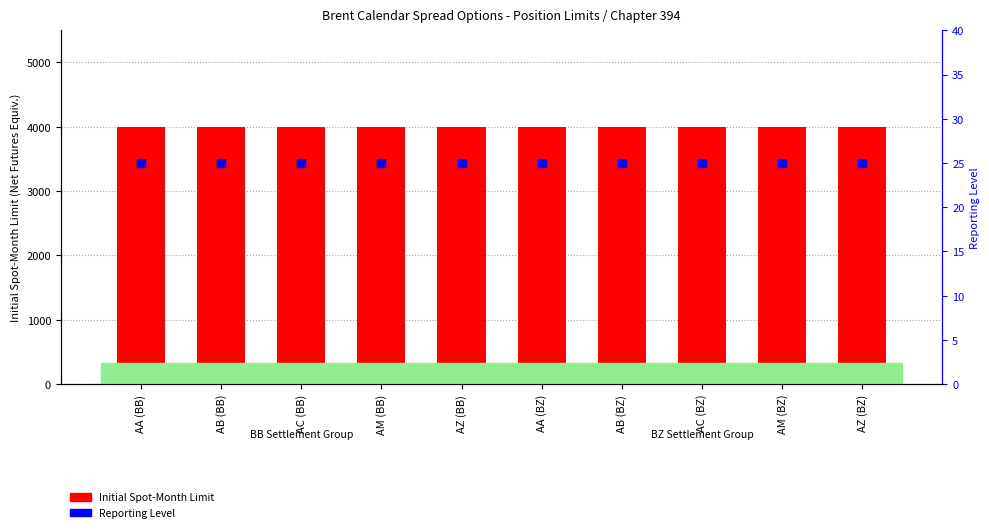

Which series reaches the minimum Y coordinate?

Reporting Level